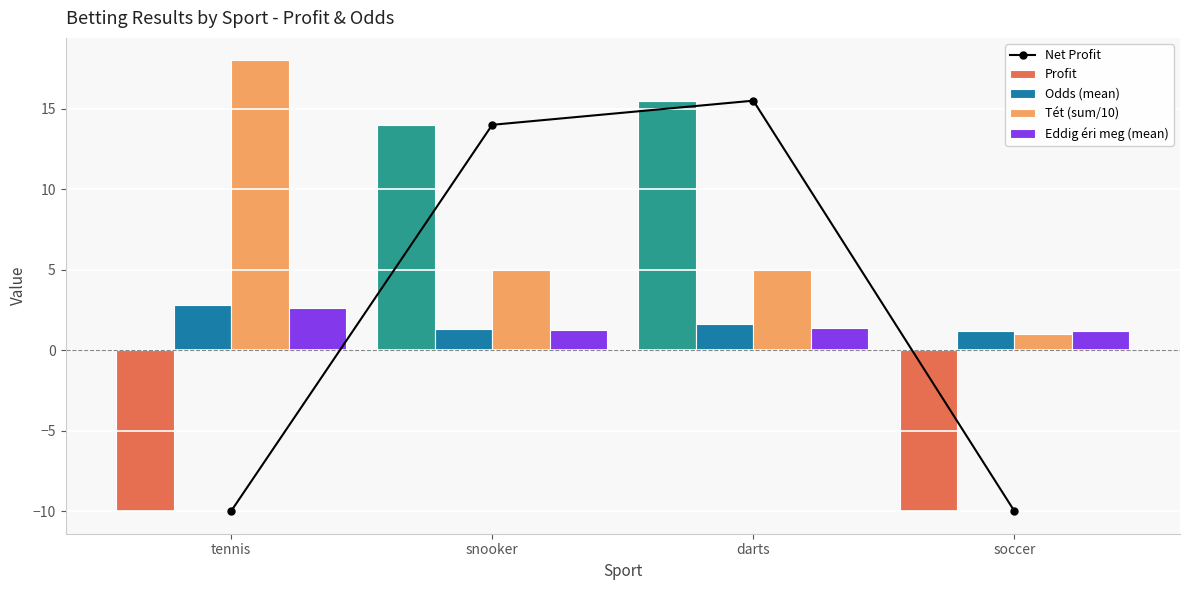

Rank the series at snooker from highest to lowest value.

Net Profit, Profit, Tét (sum/10), Odds (mean), Eddig éri meg (mean)